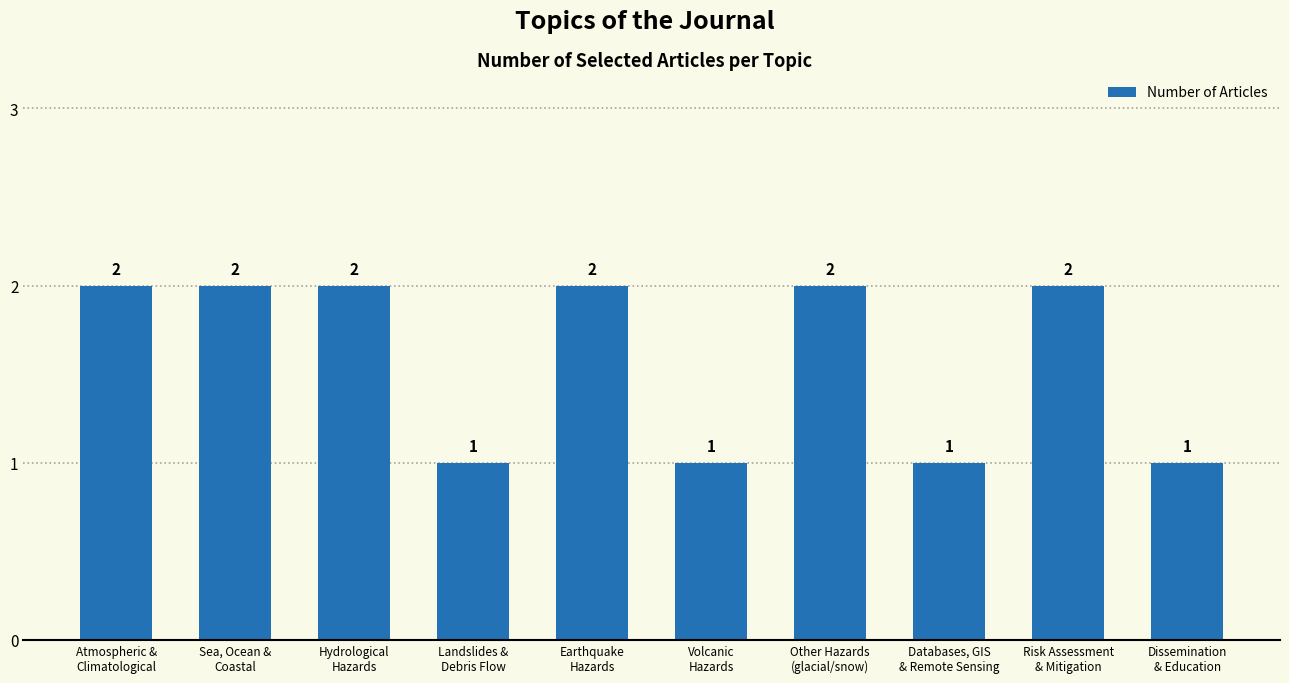

What is the average value?

2